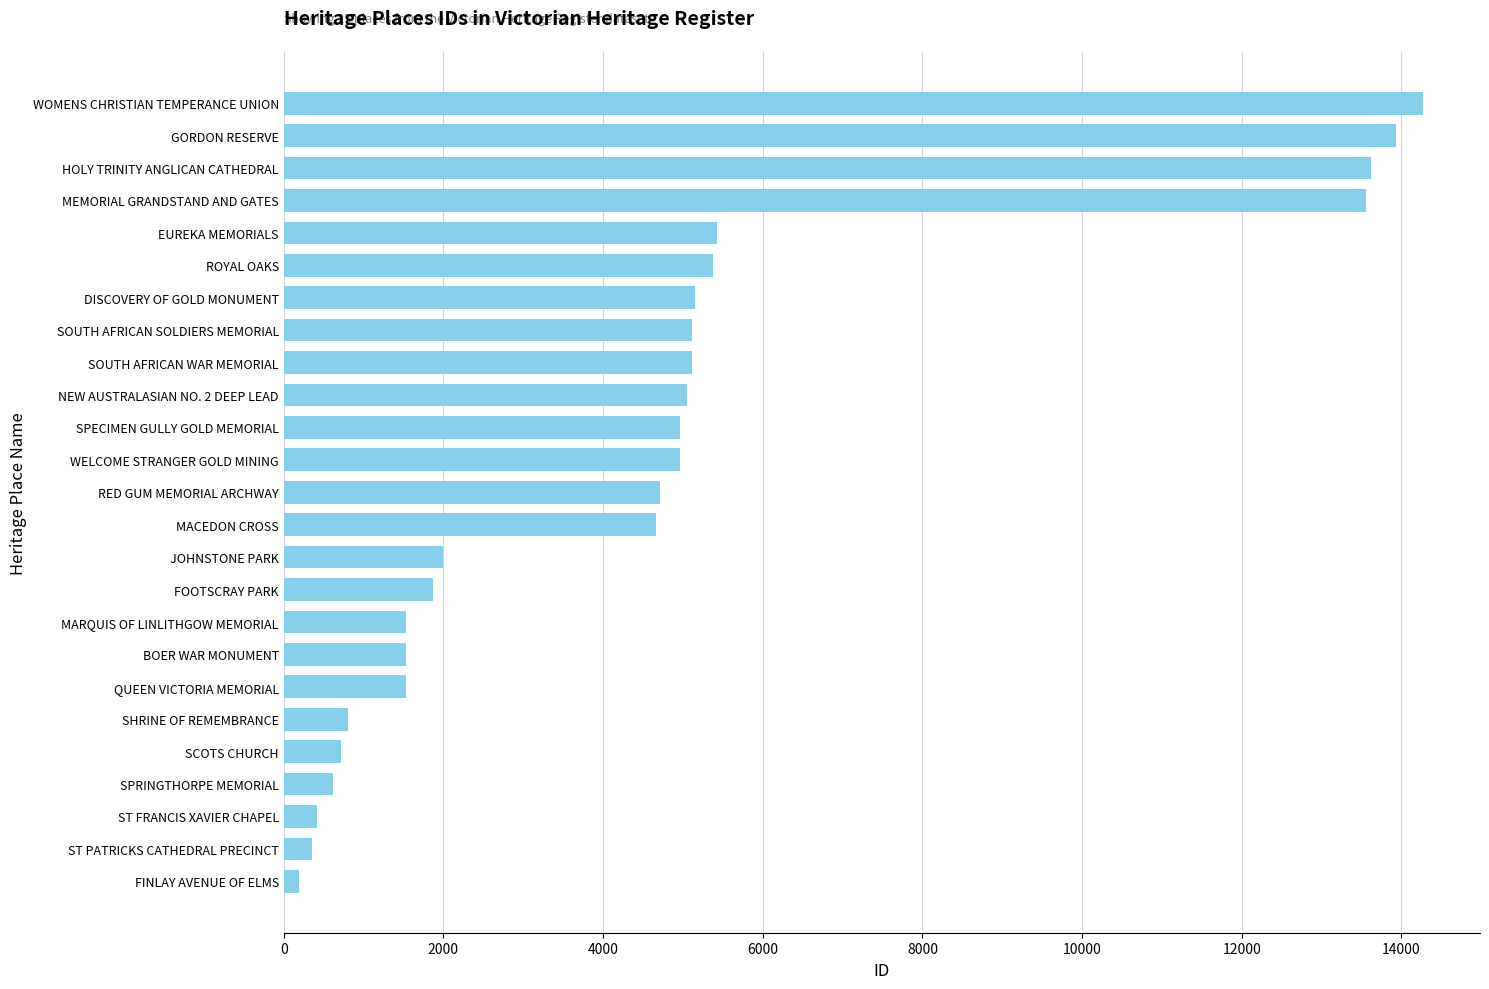

What is the sum of all values?

117491